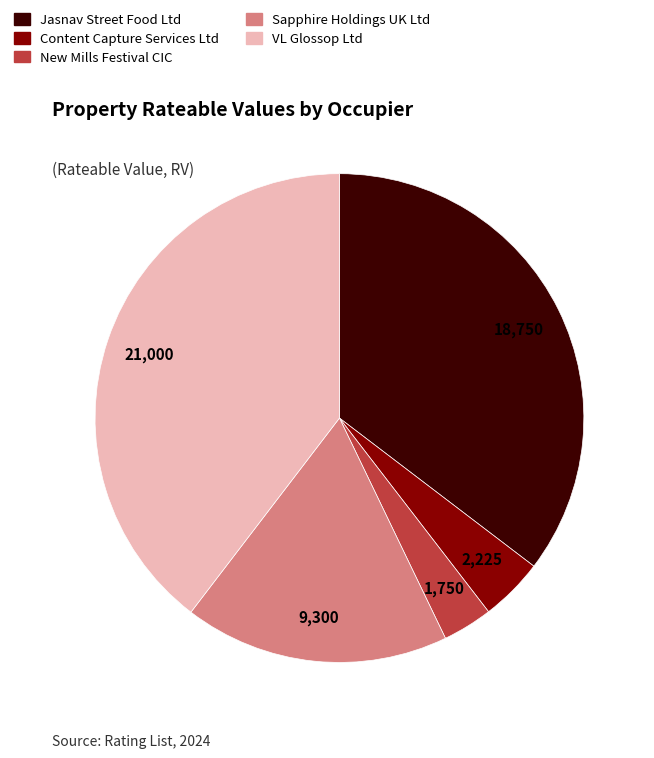

Does New Mills Festival CIC account for over 50% of the chart?

No